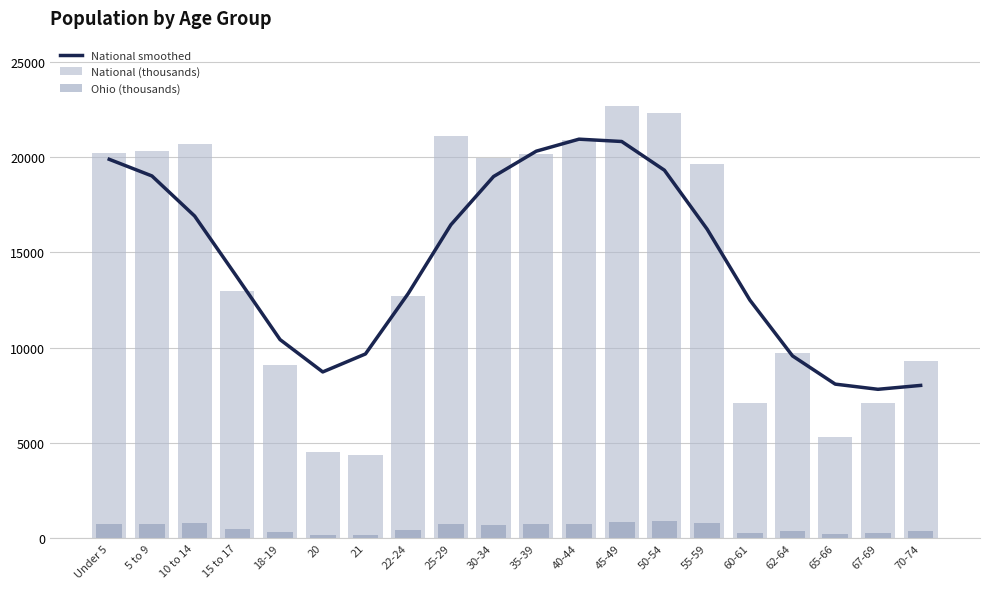

How many groups of bars are there?

20